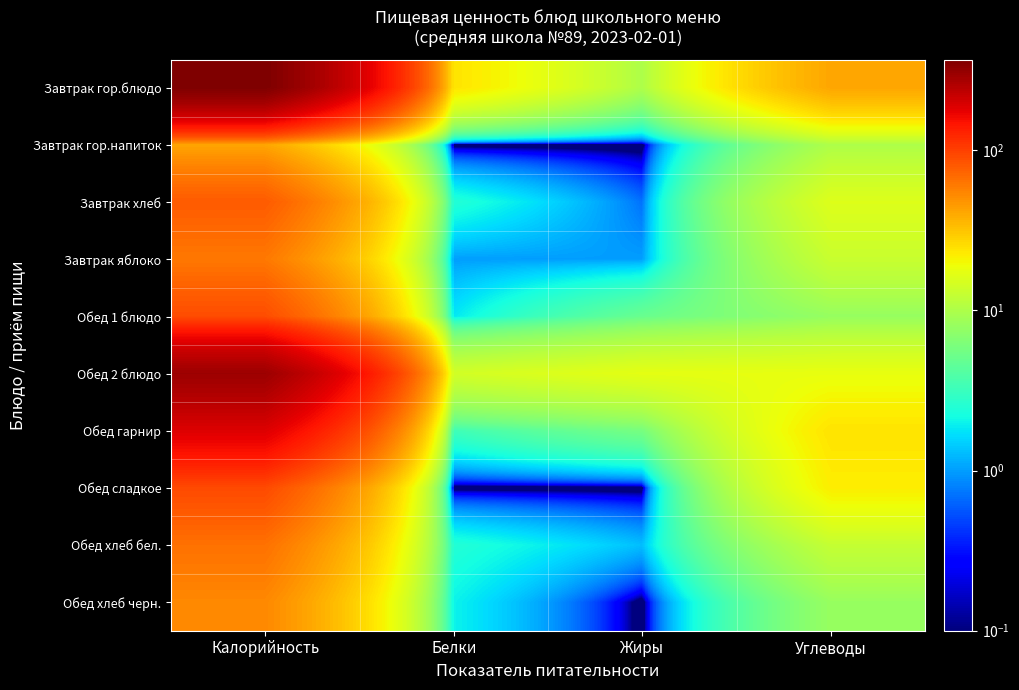

At which category is the sum across all series the highest?

Калорийность